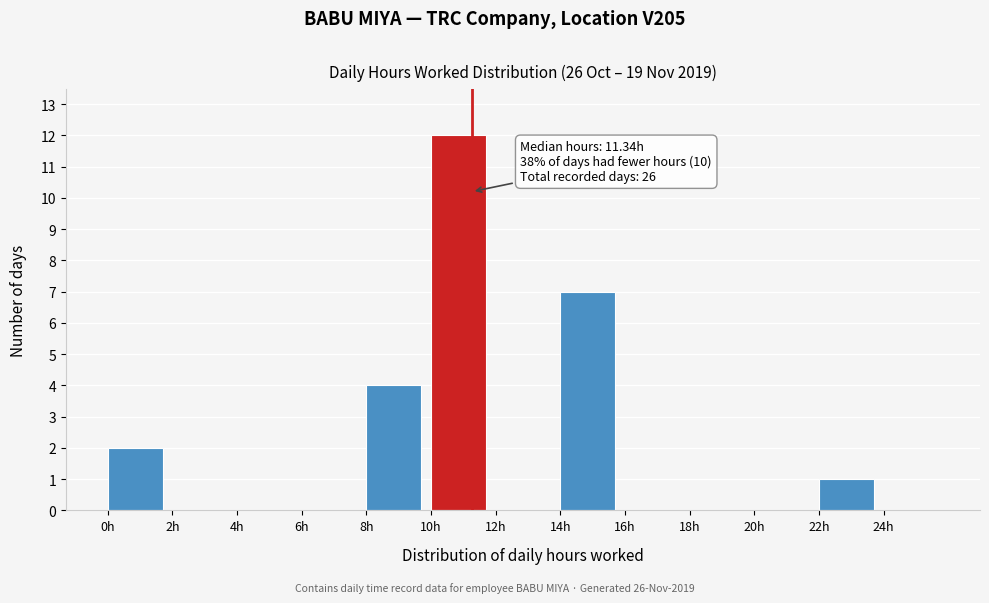

Over which range of the x-axis is the bar tallest?

10 to 12